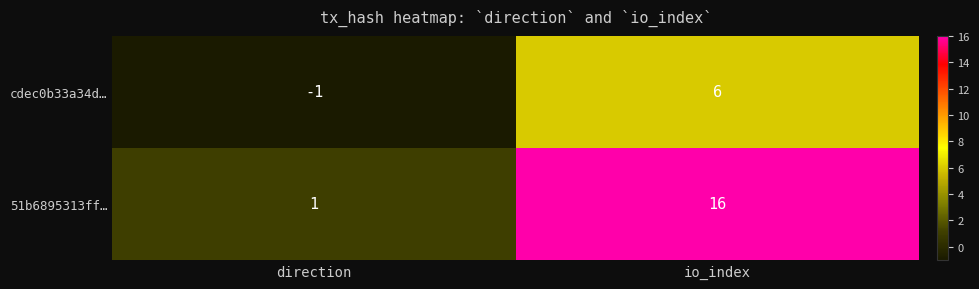

At which category is the sum across all series the highest?

io_index